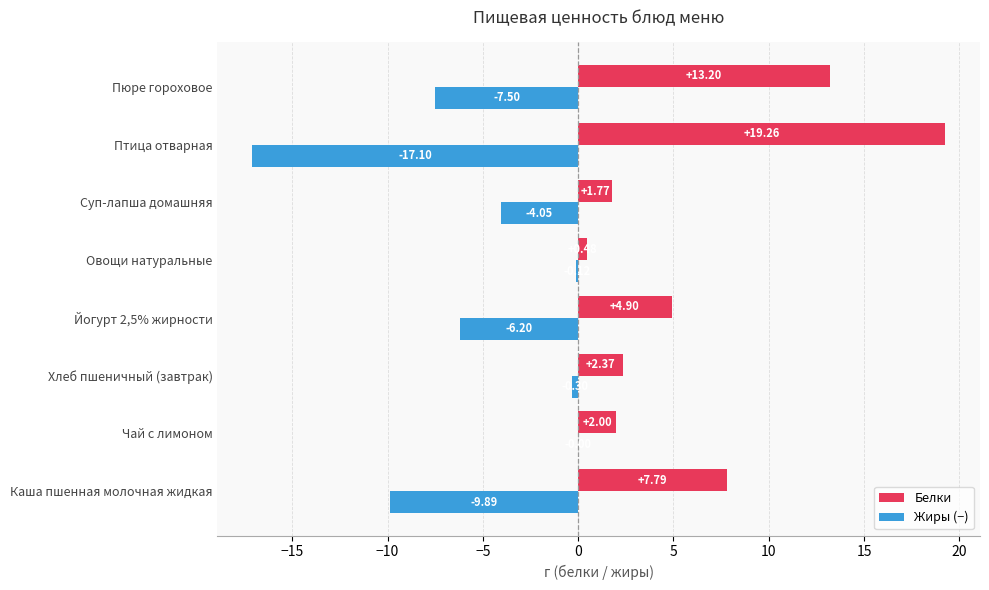

Which series has the widest spread of values?

Белки